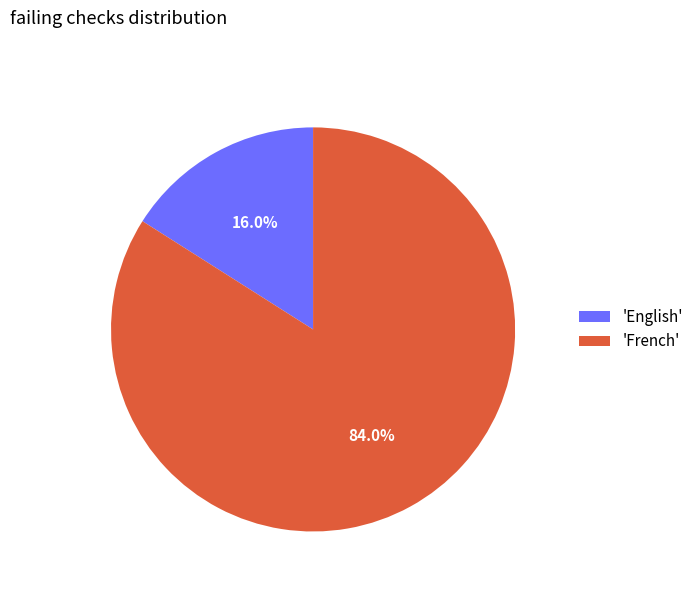

How much of the chart is everything except 'English'?

84.0%